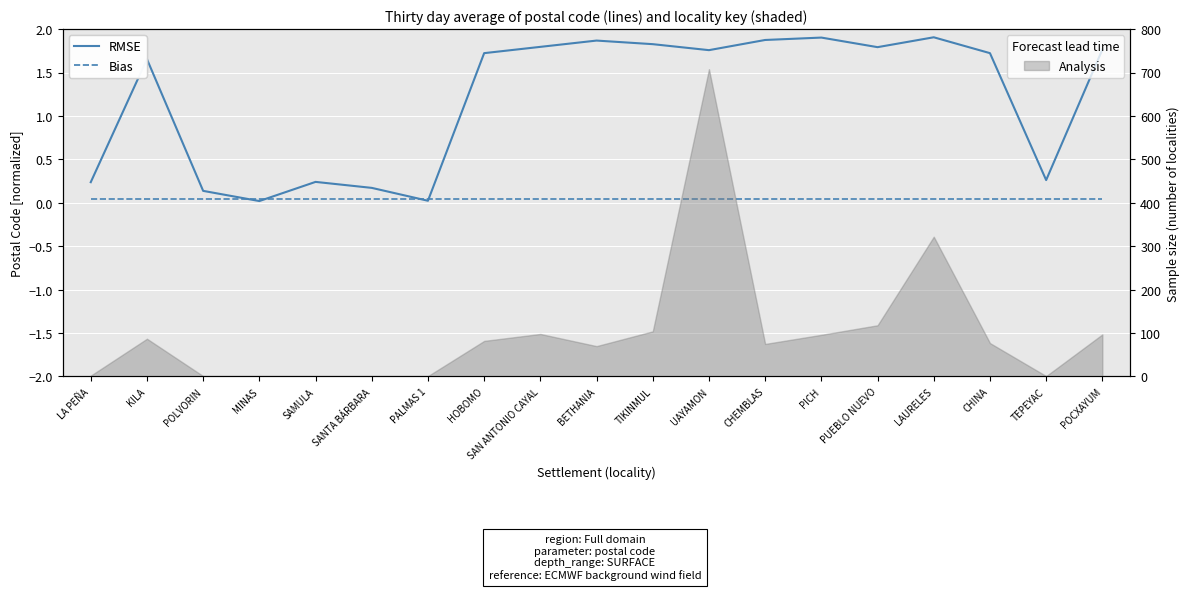

List the labels in order of RMSE value, smallest first.

MINAS, PALMAS 1, POLVORIN, SANTA BÁRBARA, LA PEÑA, SAMULA, TEPEYAC, KILA, HOBOMO, CHINA, UAYAMON, POCXAYUM, PUEBLO NUEVO, SAN ANTONIO CAYAL, TIKINMUL, BETHANIA, CHEMBLAS, PICH, LAURELES